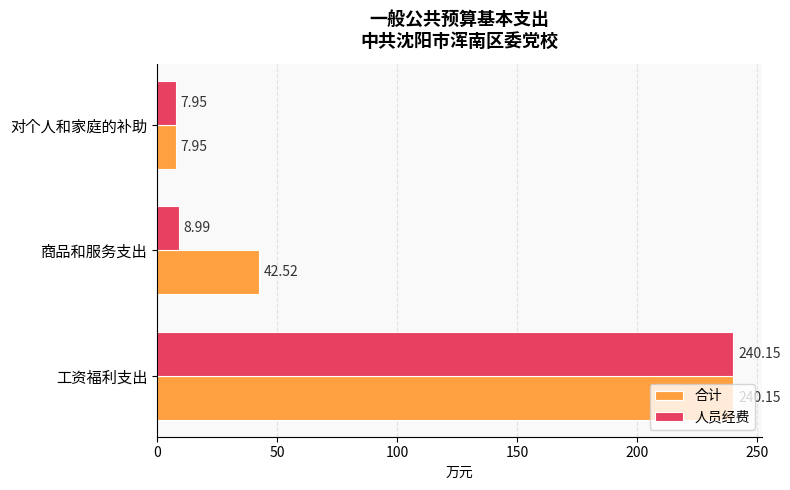

What is the average value of the 合计 series?

96.9